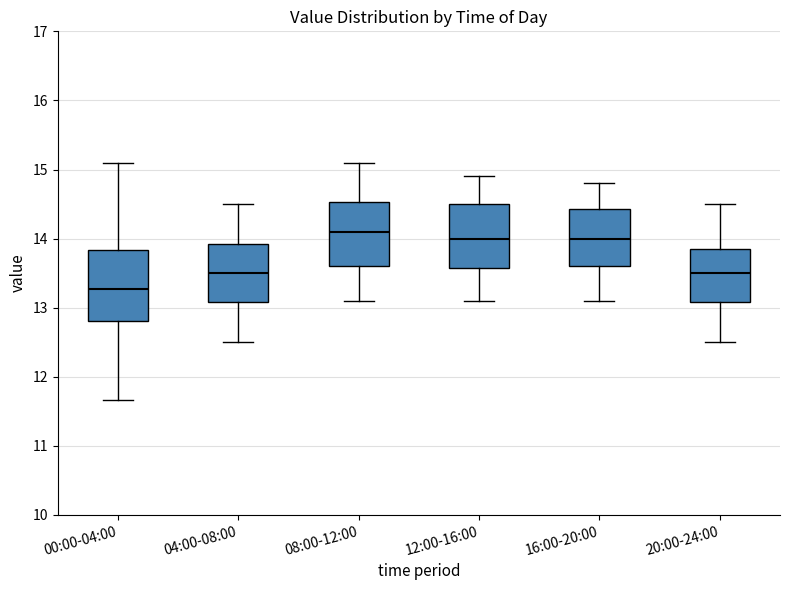

Reading left to right, transcribe this box plot: for each box, give where its median line is, the range the box spans, and where its two whiskers end, as read against the y-axis. The values are not printed on the chart, so give them approximately, as read against the axis.

00:00-04:00: median 13.3, box 12.8 to 13.8, whiskers 11.7 to 15.1
04:00-08:00: median 13.5, box 13.1 to 13.9, whiskers 12.5 to 14.5
08:00-12:00: median 14.1, box 13.6 to 14.5, whiskers 13.1 to 15.1
12:00-16:00: median 14.0, box 13.6 to 14.5, whiskers 13.1 to 14.9
16:00-20:00: median 14.0, box 13.6 to 14.4, whiskers 13.1 to 14.8
20:00-24:00: median 13.5, box 13.1 to 13.9, whiskers 12.5 to 14.5